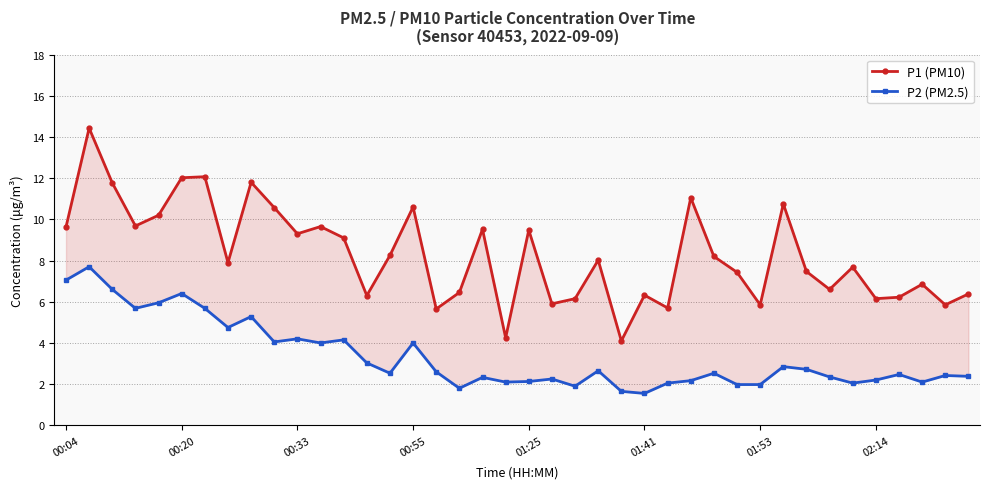

At which label does P1 (PM10) first exceed 8?

00:04